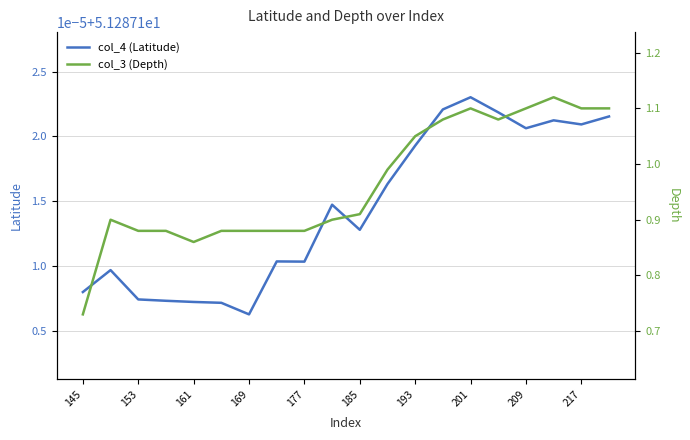

At how many categories does at least one series exceed 19?

20